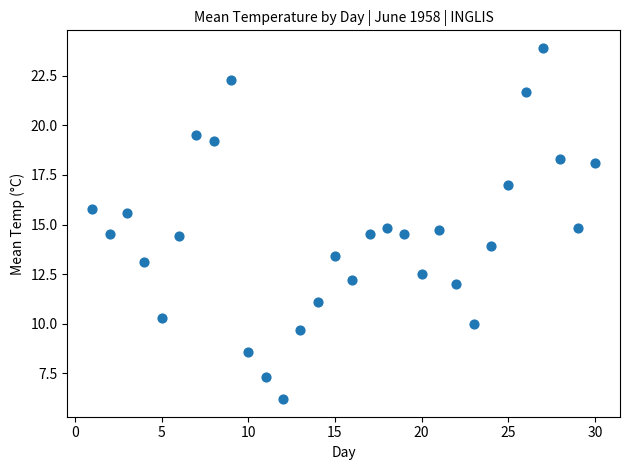

What is the range of X values (max minus min)?

29.0